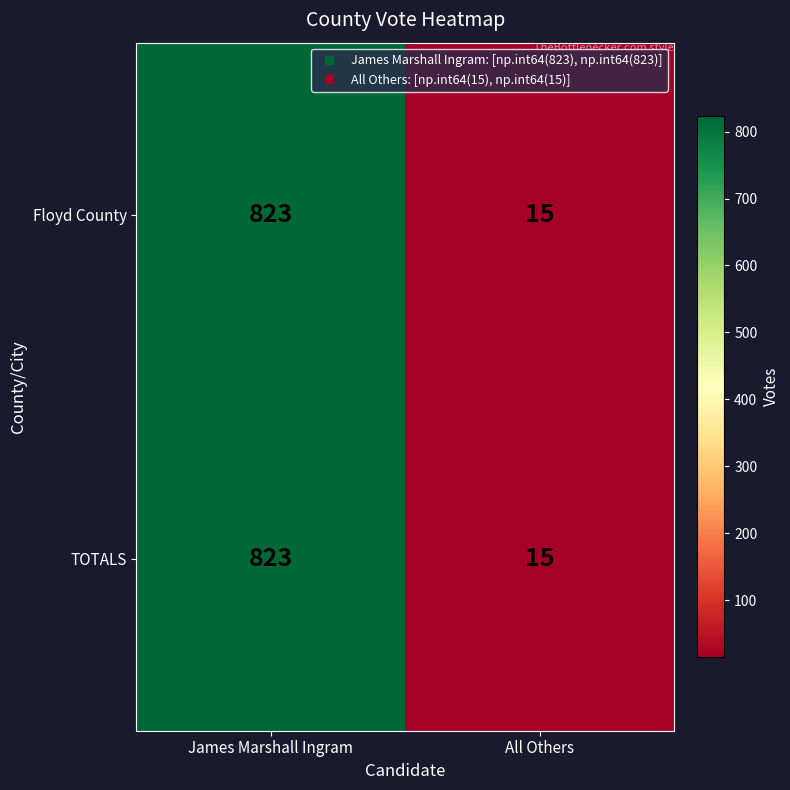

At how many categories does at least one series exceed 443?

1